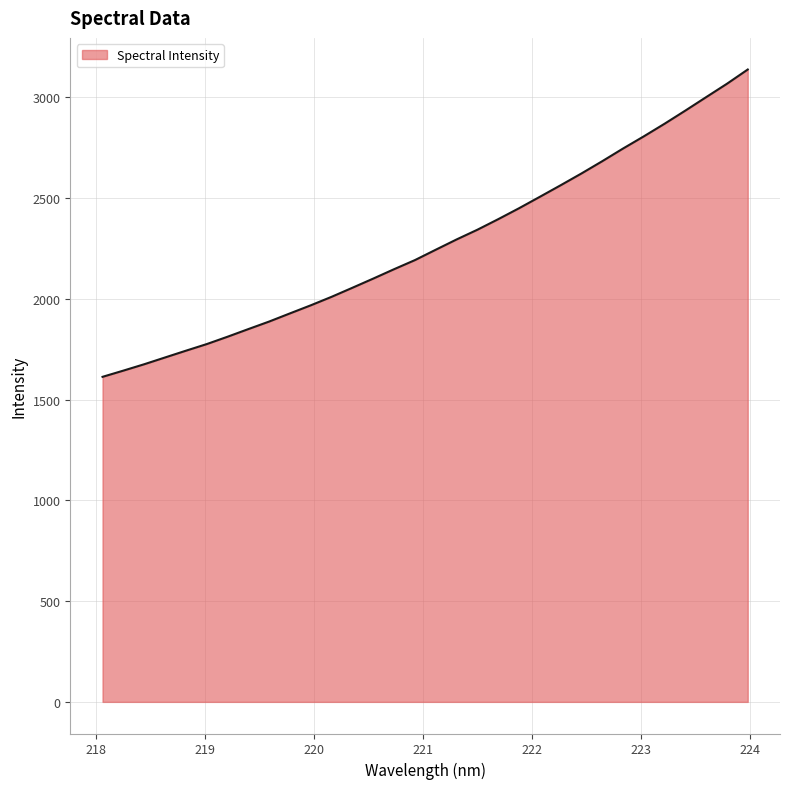

What is the smallest value displayed?

1612.6